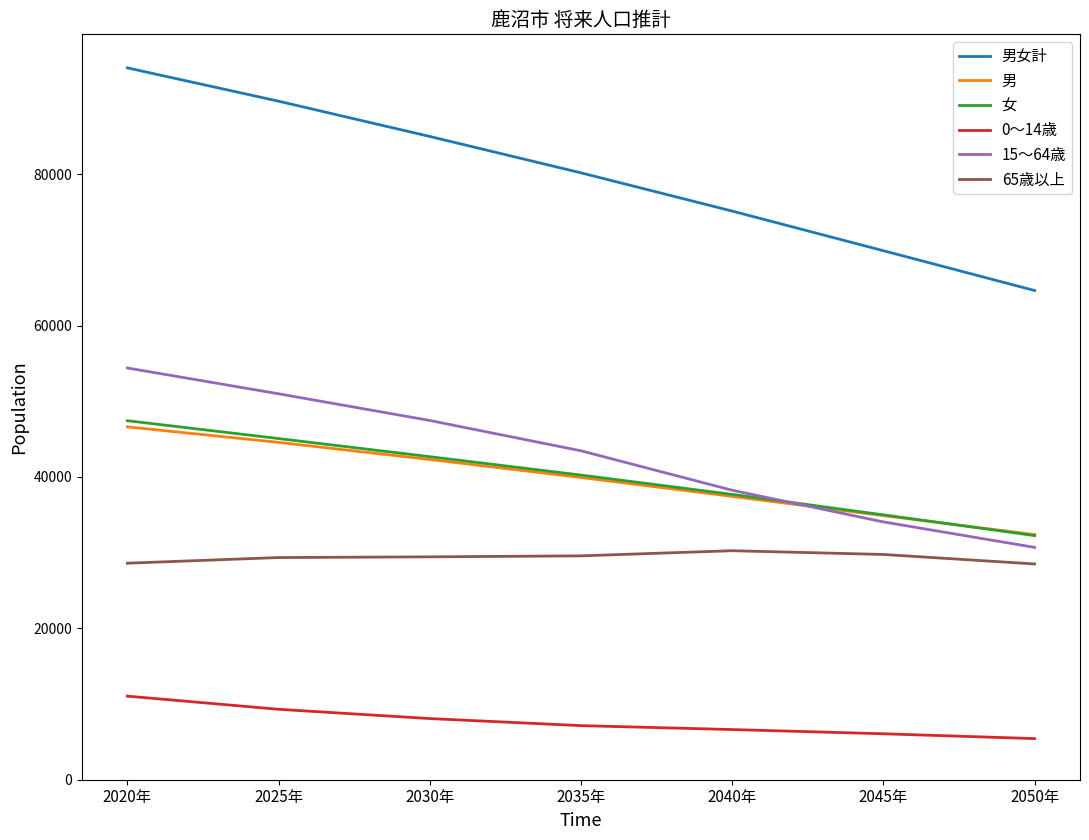

True or false: 65歳以上 and 男女計 intersect in this chart.

False